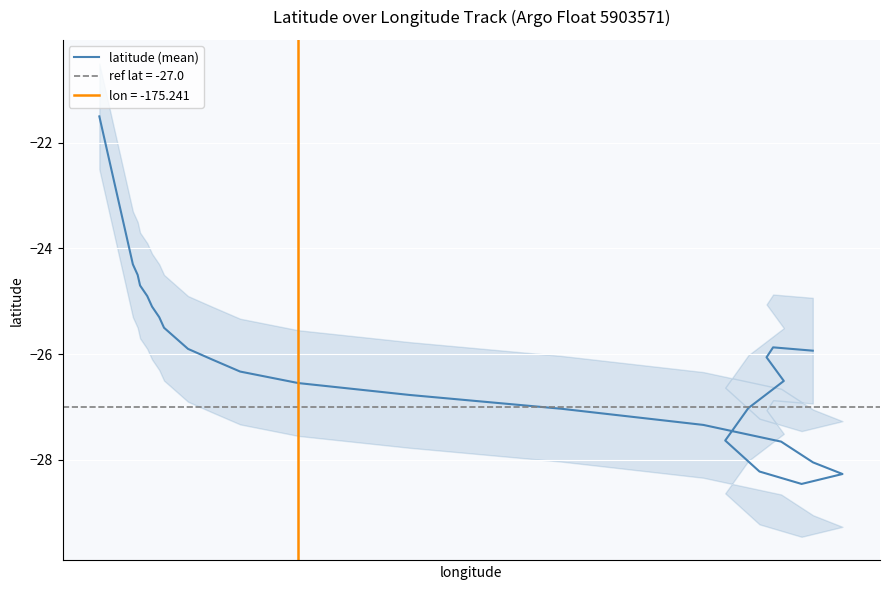

What is the sum of all values?

-1004.9